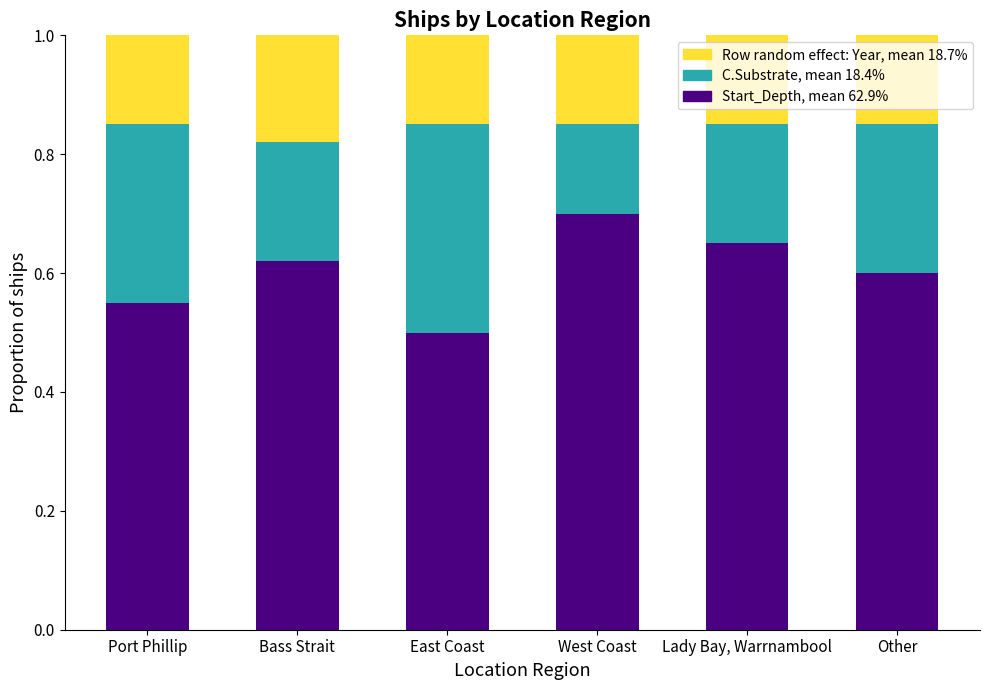

Where is Start_Depth, mean 62.9% nearest to the value 0?

East Coast